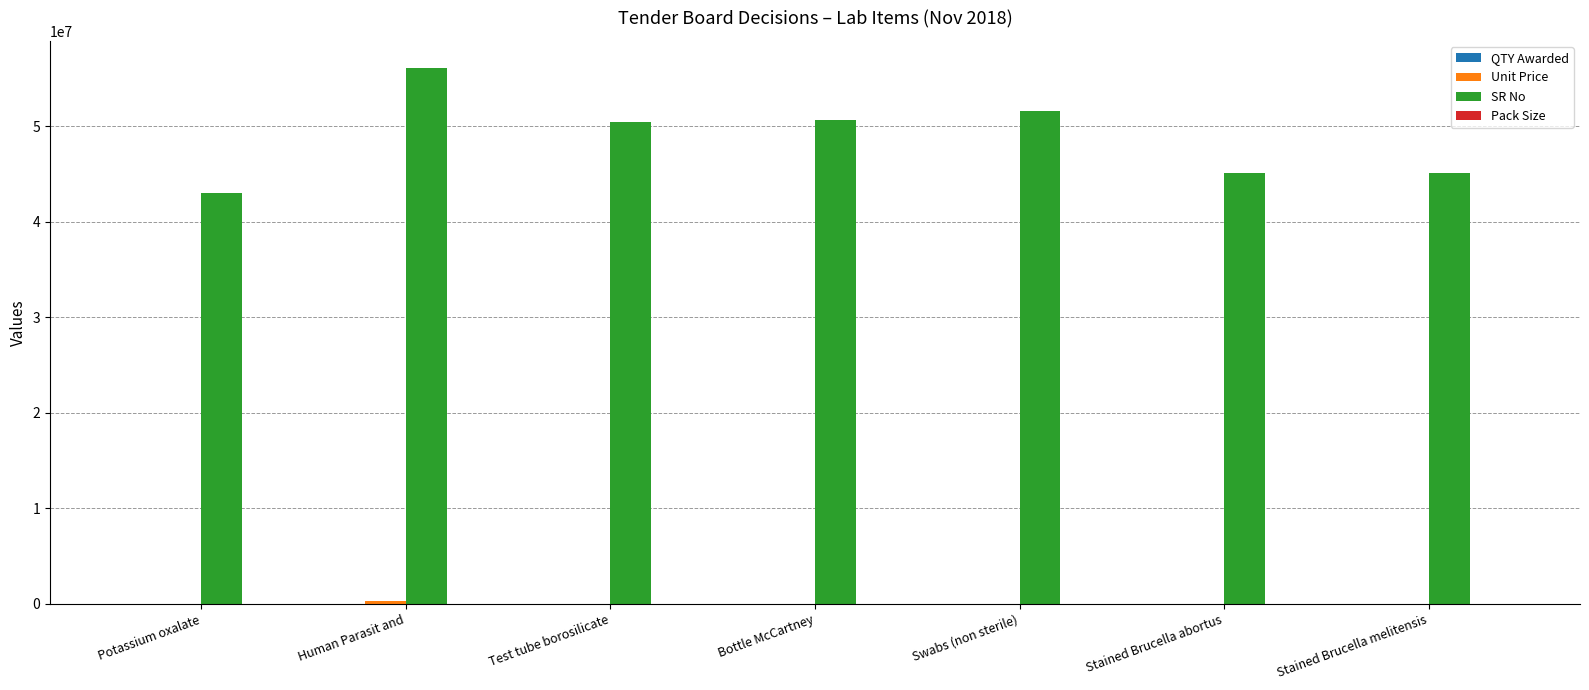

What is the average value of the SR No series?

48848929.6